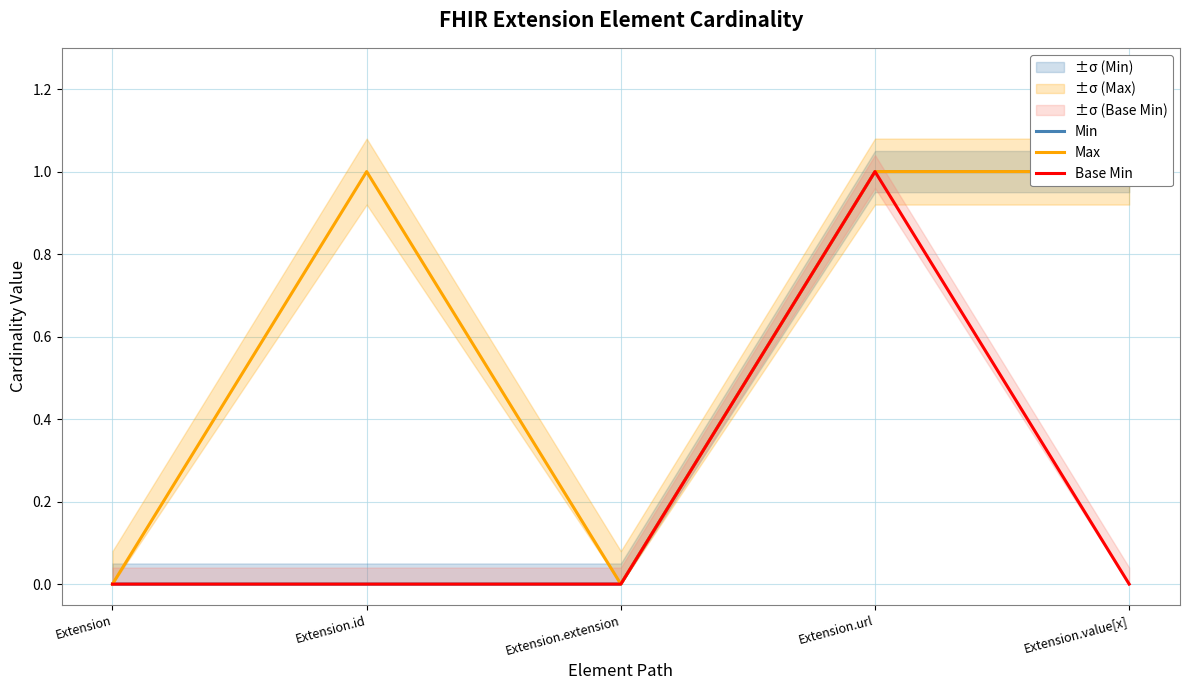

What is the label of the 3rd point from the left?

Extension.extension